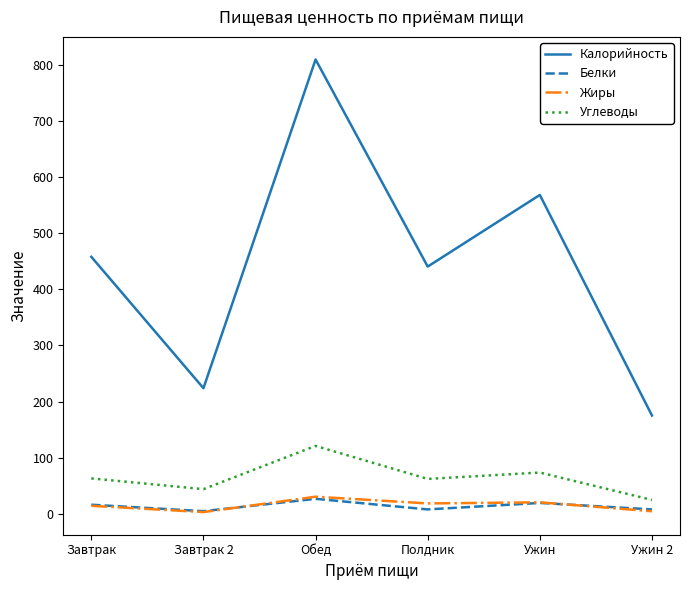

Does the chart display data point markers on the line(s)?

No